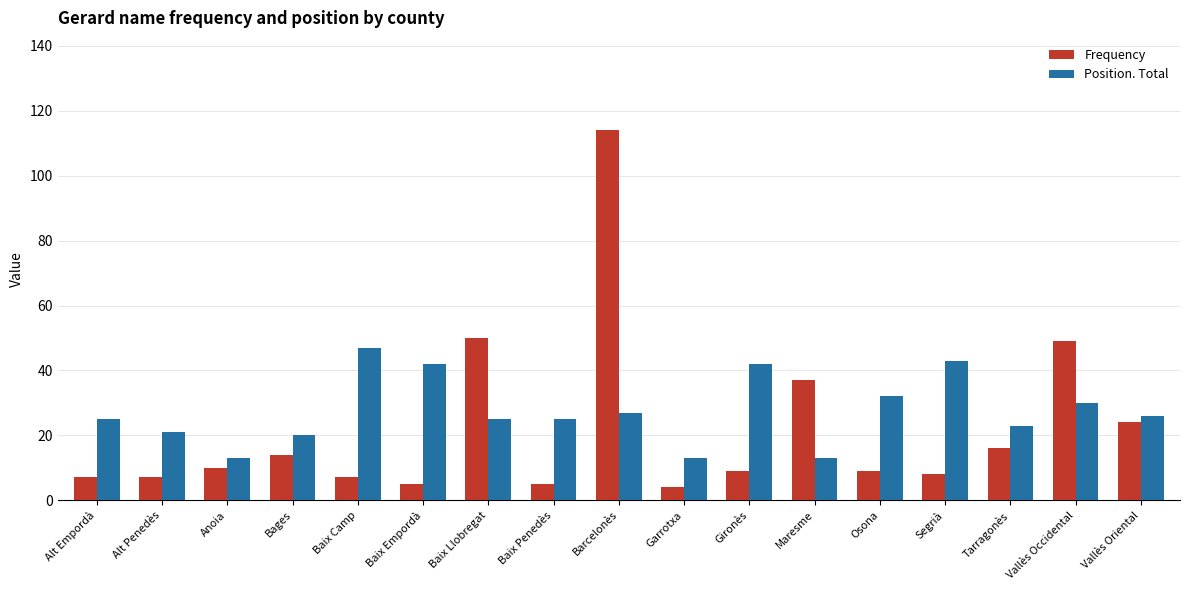

At Segrià, list the series in order from largest to smallest.

Position. Total, Frequency